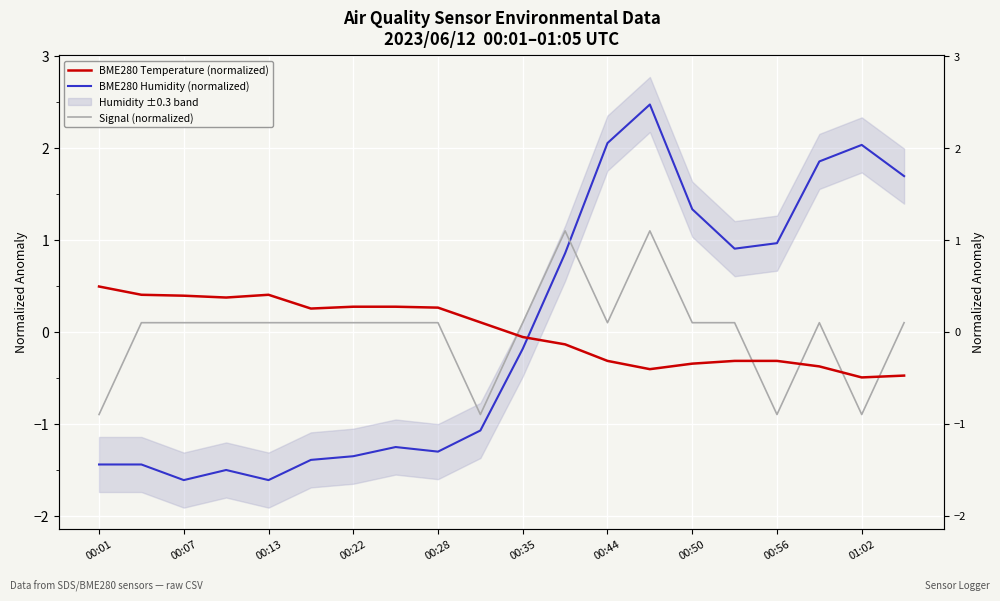

True or false: Signal (normalized) has a value of 0.1 at 00:28.

False